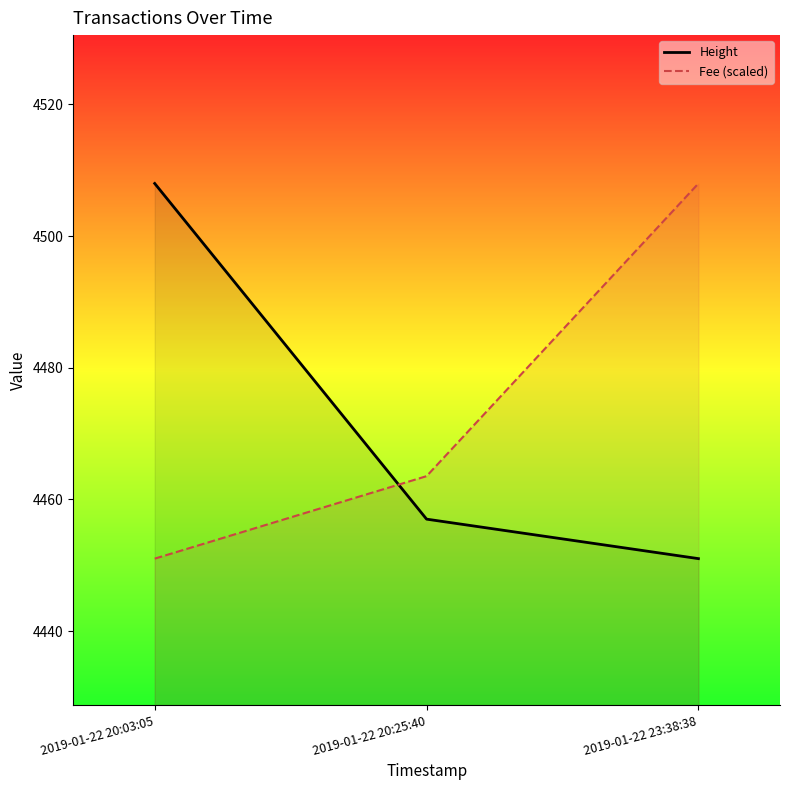

What is the label of the 2nd point from the right?

2019-01-22 20:25:40